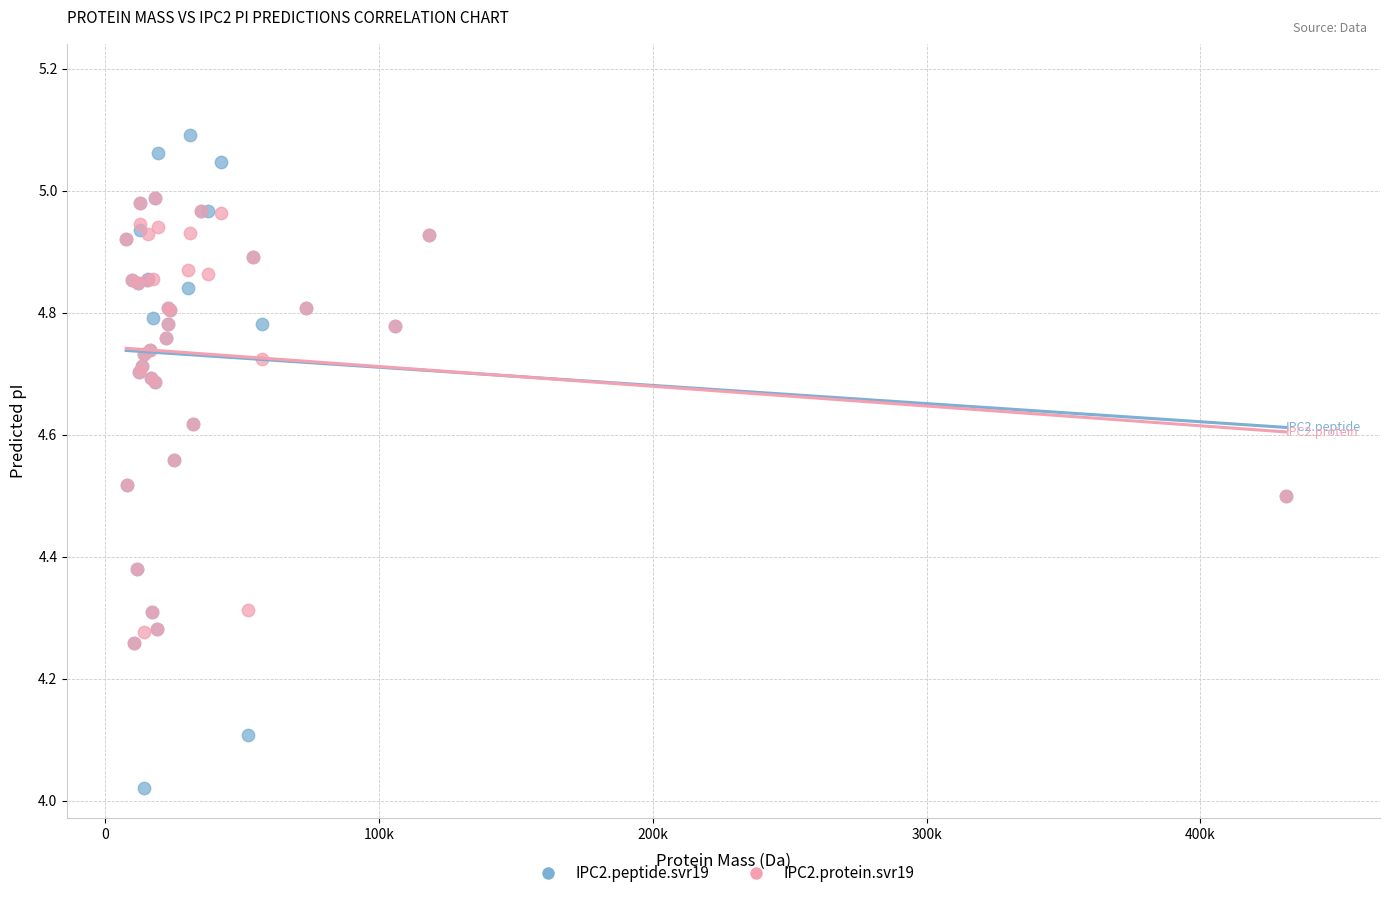

Which series reaches the maximum Y coordinate?

IPC2.peptide.svr19